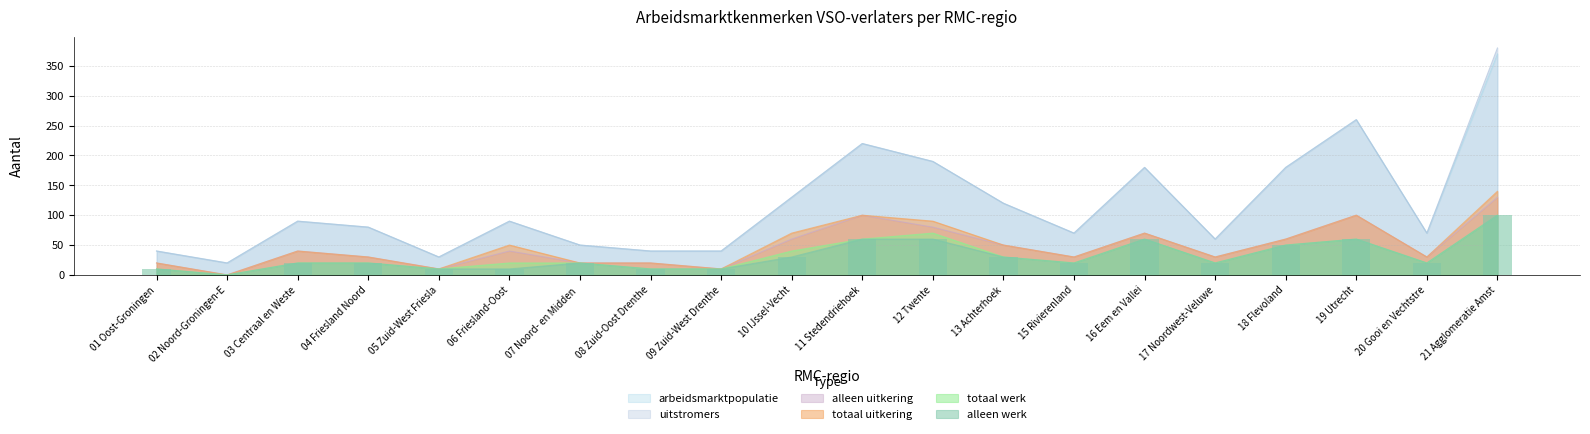

What is the difference between the second highest and second lowest values in the alleen werk series?

50